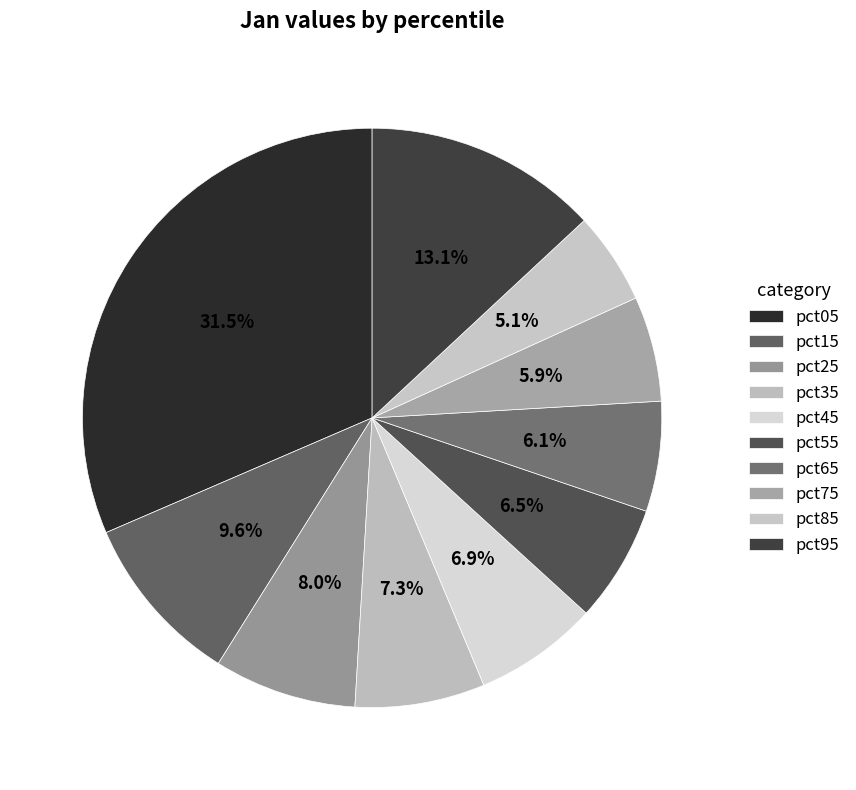

How many segments does this pie chart have?

10